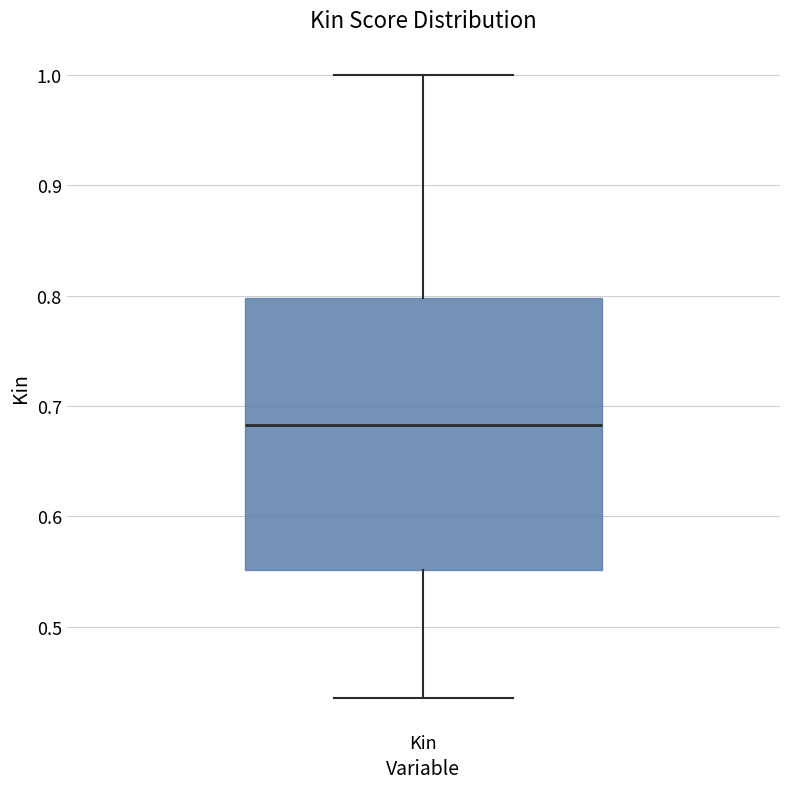

Read this box plot against the y-axis: the position of the median line, the range covered by the box, and the ends of both whiskers. The values are not printed on the chart, so give them approximately, as read against the axis.

median 0.68, box 0.55 to 0.80, whiskers 0.44 to 1.00